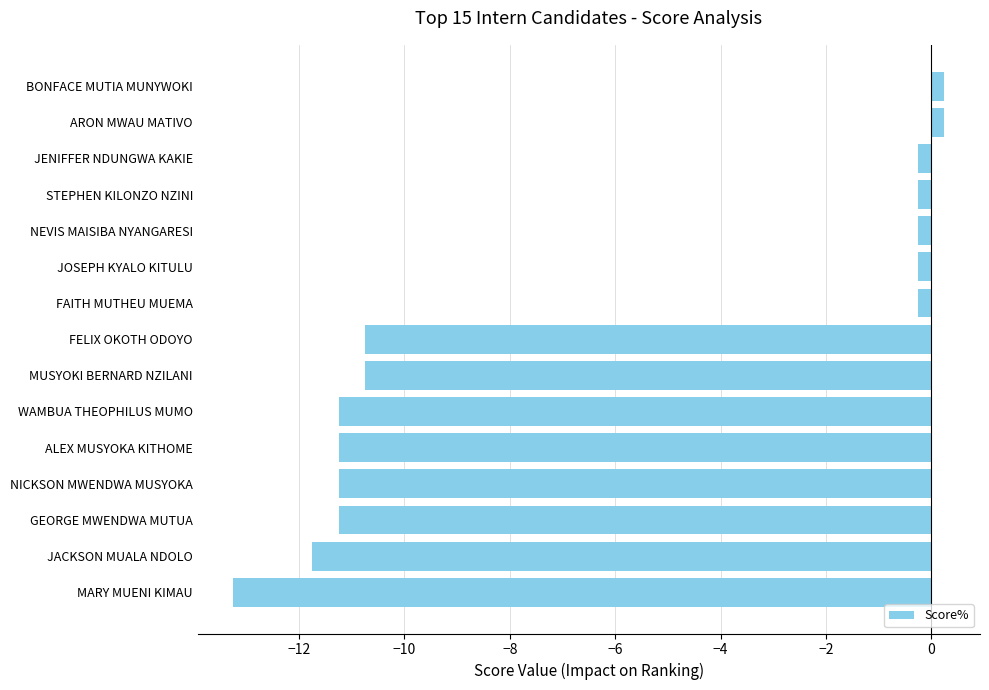

Read the value at NICKSON MWENDWA MUSYOKA.

-11.2